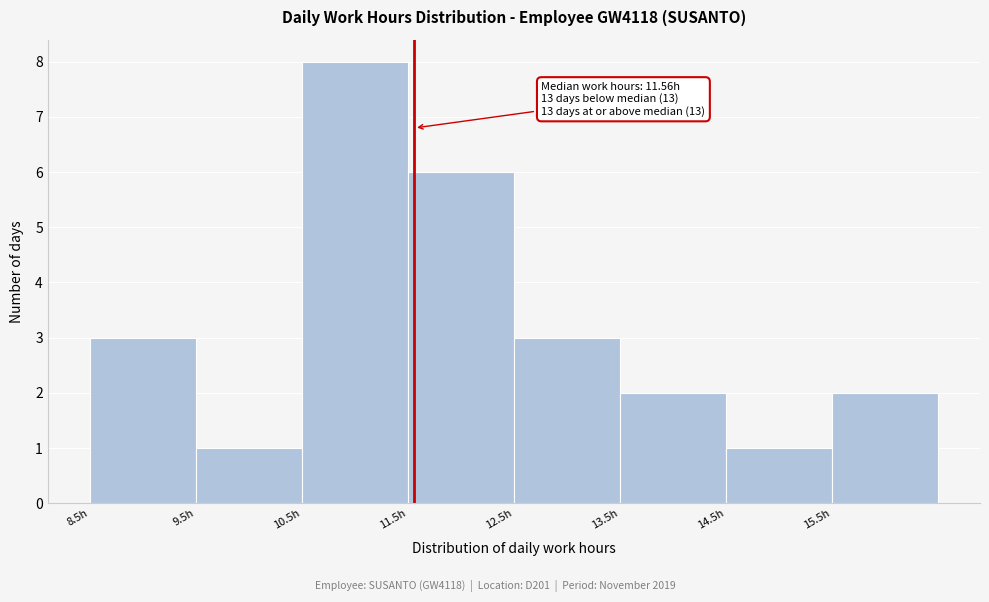

Which range on the x-axis has the tallest bar?

10.5 to 11.5